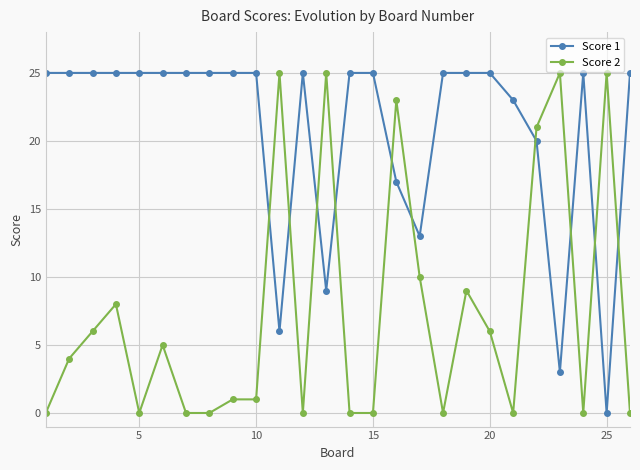

What is the sum of all Score 2 values?

194